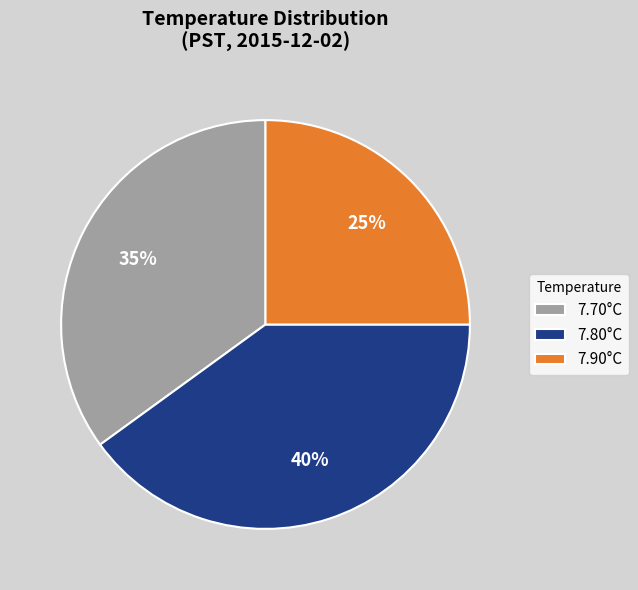

What is the smallest slice in the pie chart?

7.90°C